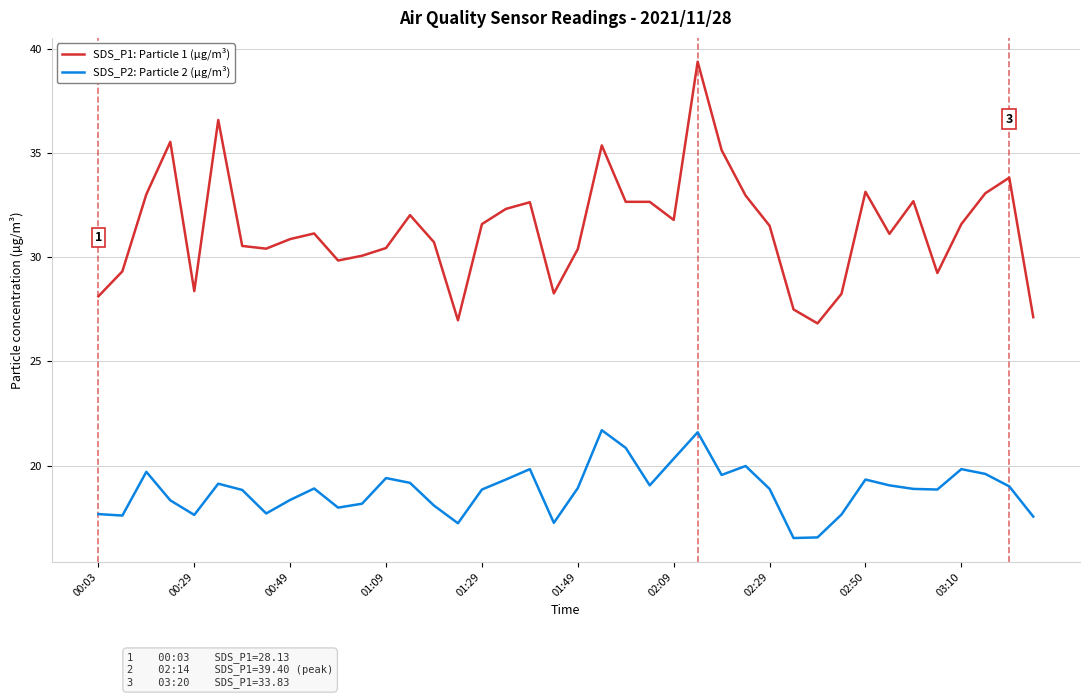

Rank the series by their average value, from lowest to highest.

SDS_P2: Particle 2 (µg/m³), SDS_P1: Particle 1 (µg/m³)